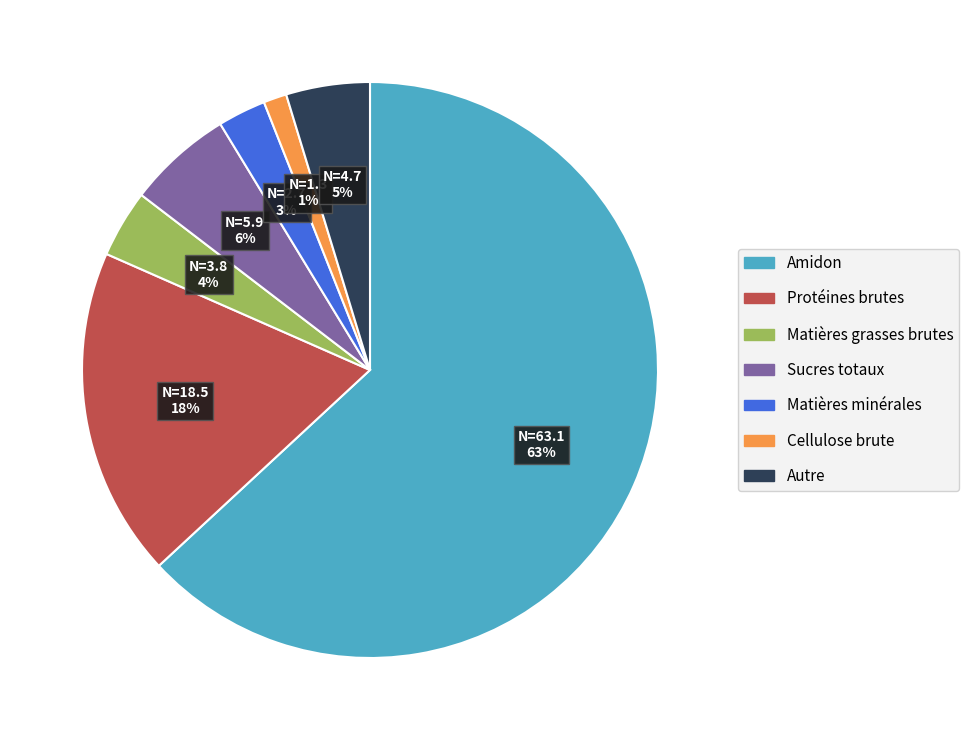

How many segments does this pie chart have?

7